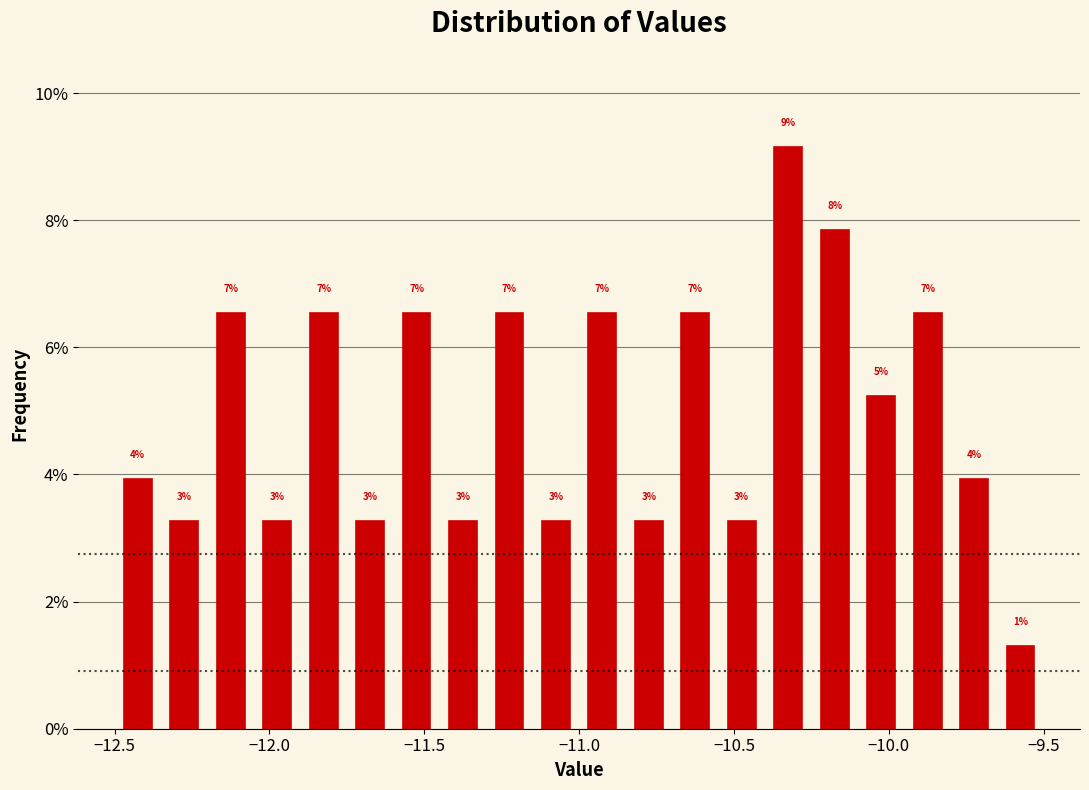

Read against the x-axis, roughly where is the centre of the tallest bar?

-10.30